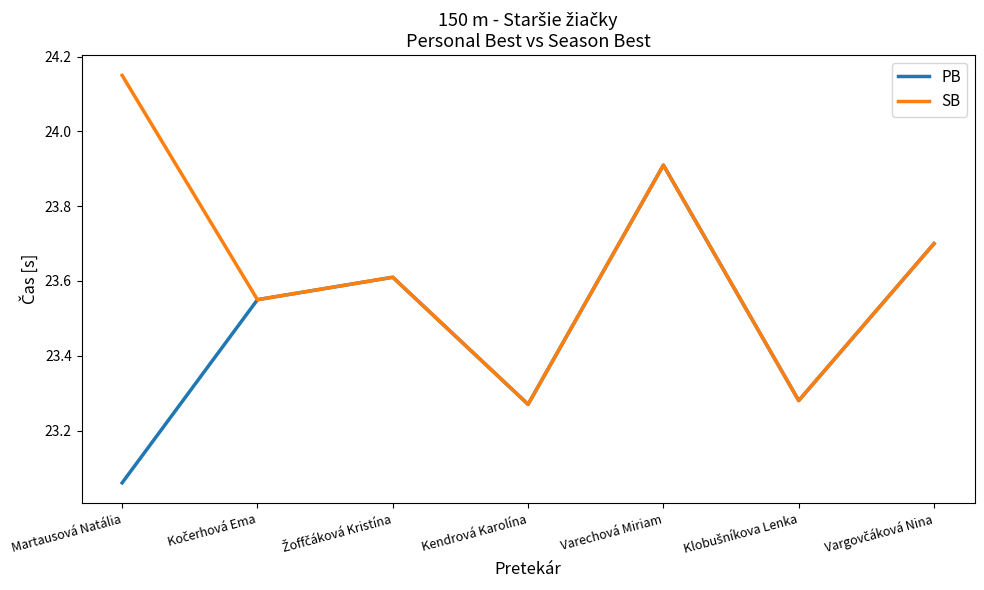

At which category is the sum across all series the highest?

Varechová Miriam